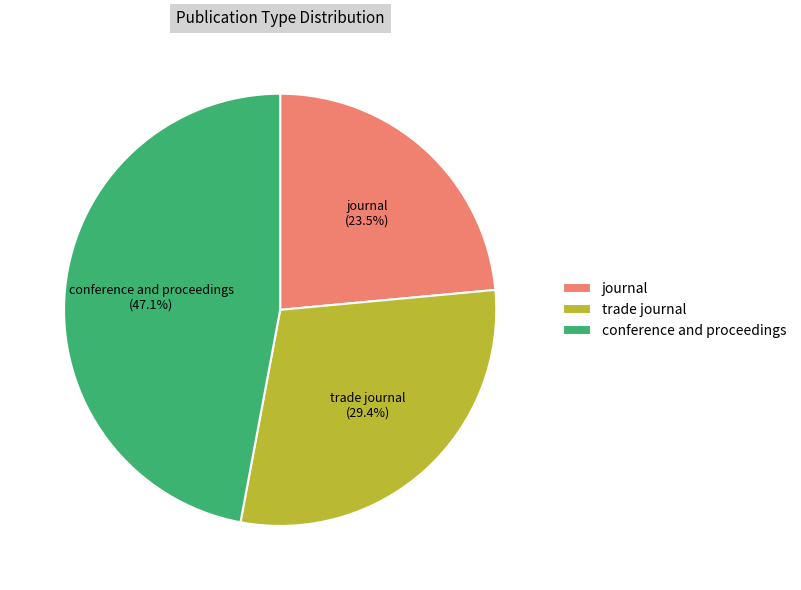

To the nearest percent, what is the average slice percentage?

33%